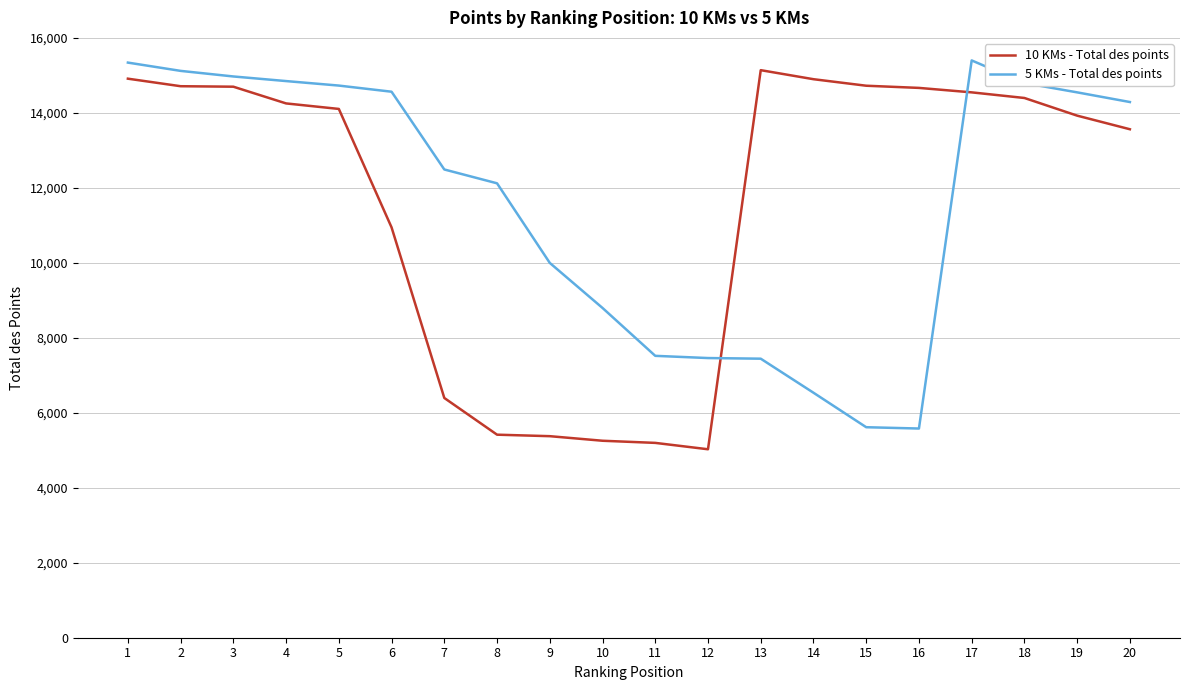

Which series changed the most between 3 and 13?

5 KMs - Total des points